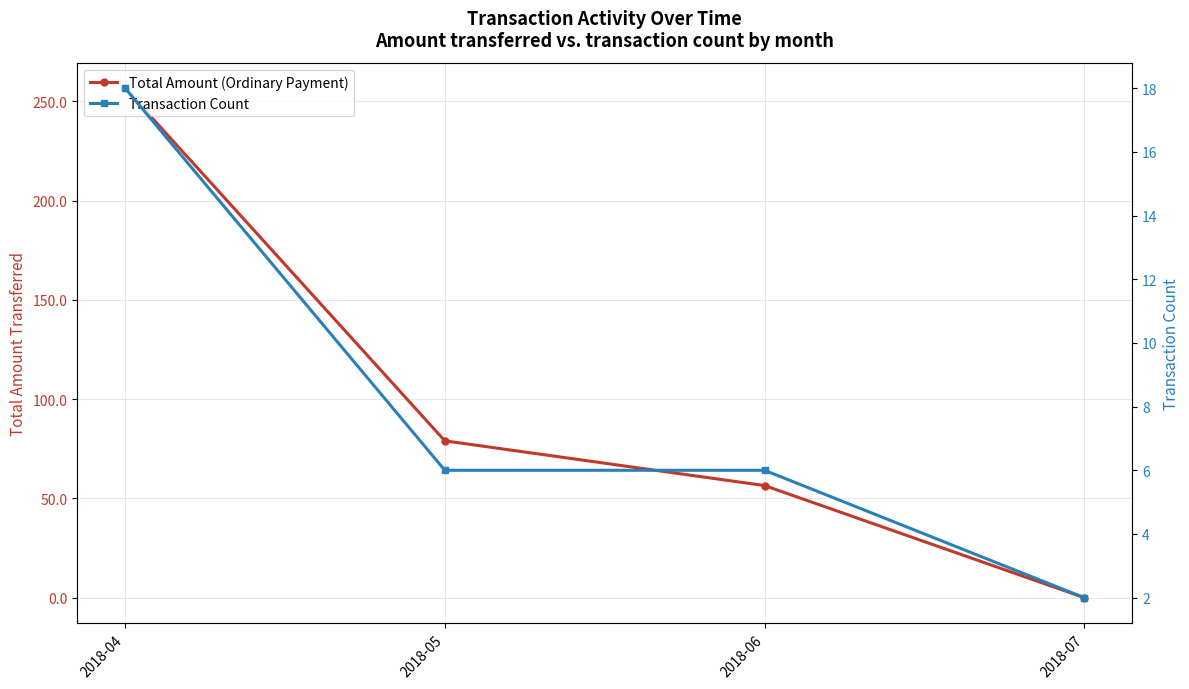

How many data points in Transaction Count are less than 6?

1